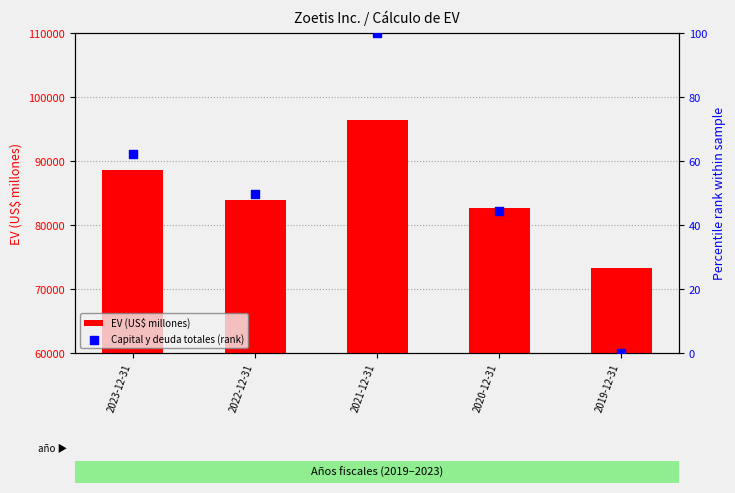

Which series has the largest Y range (max minus min)?

EV (US$ millones)